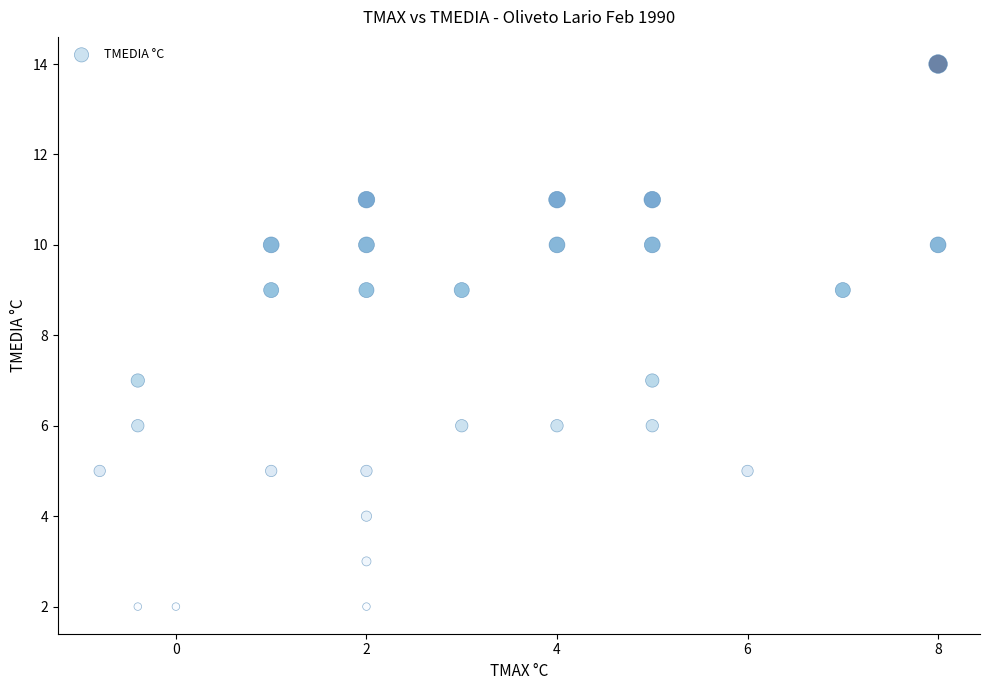

What is the range of Y values (max minus min)?

12